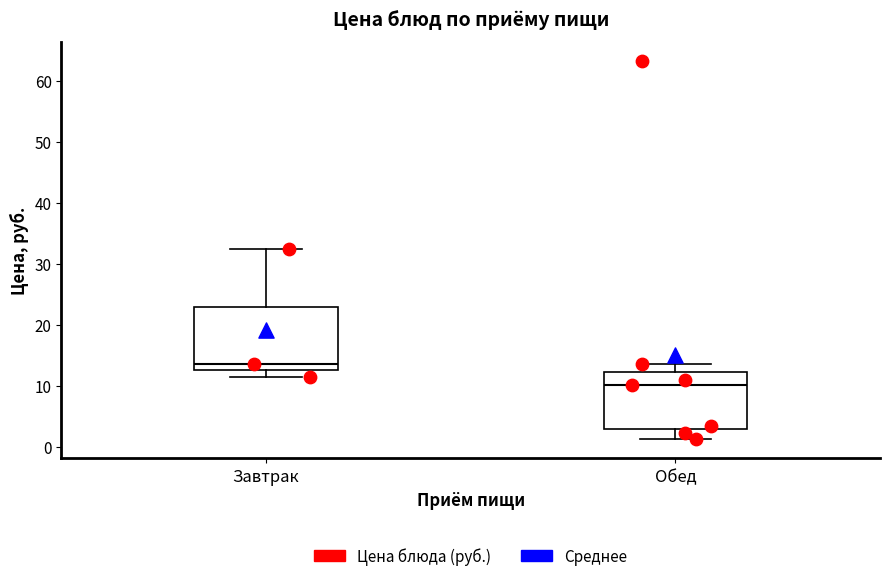

Where is the upper edge of the box for Обед on the y-axis? The values are not printed on the chart, so give them approximately, as read against the axis.

12